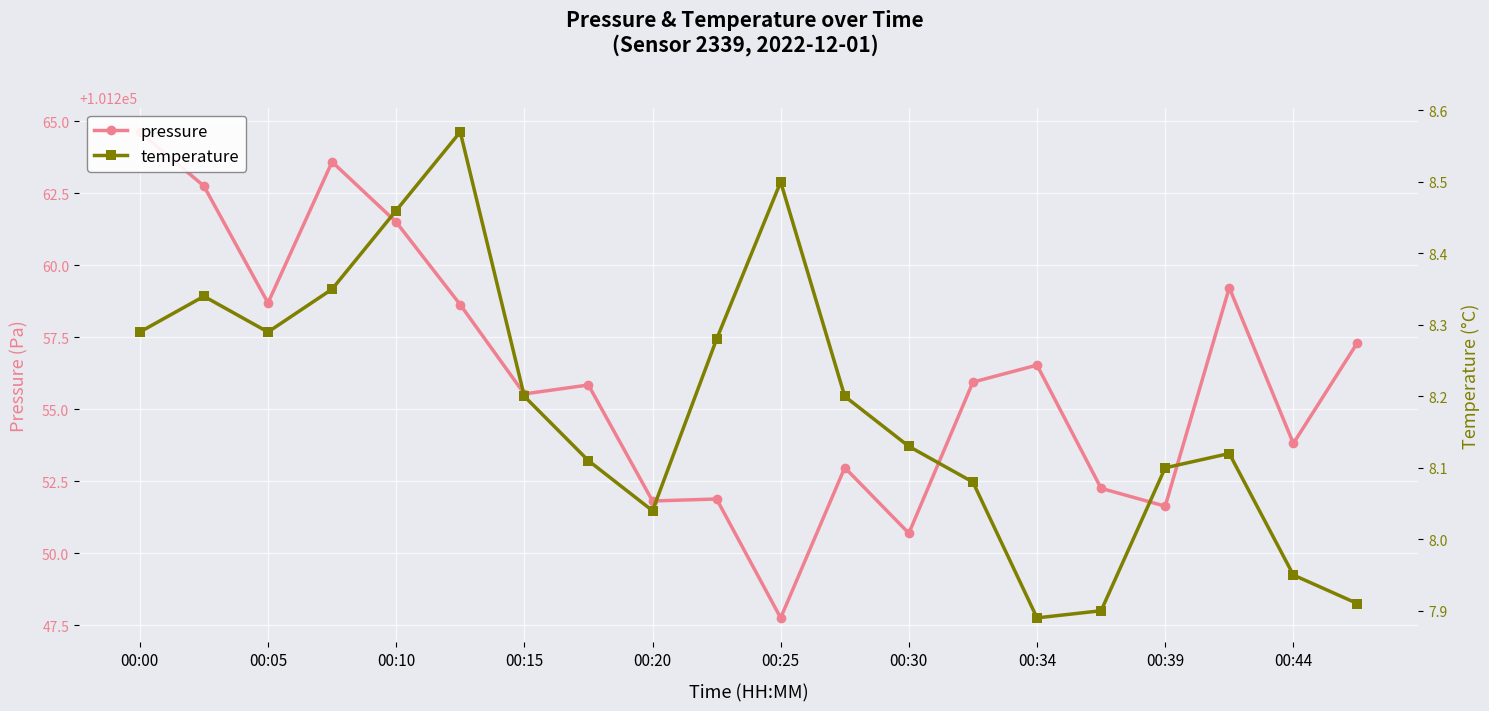

True or false: temperature has more than 2 interior local peaks.

True